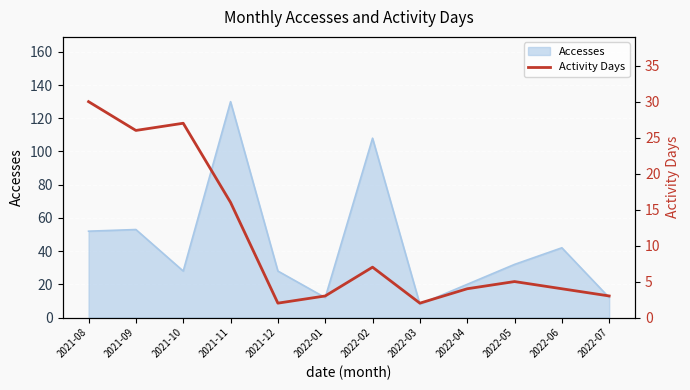

The chart shows a value of 3 at 2022-07. True or false?

True